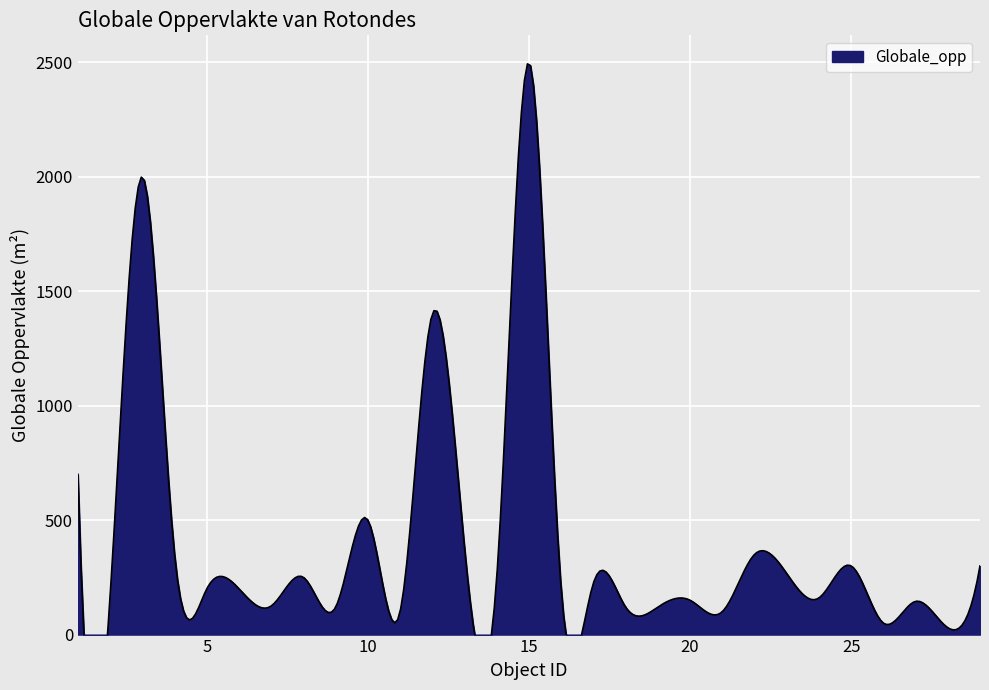

How many lines are shown in the chart?

1